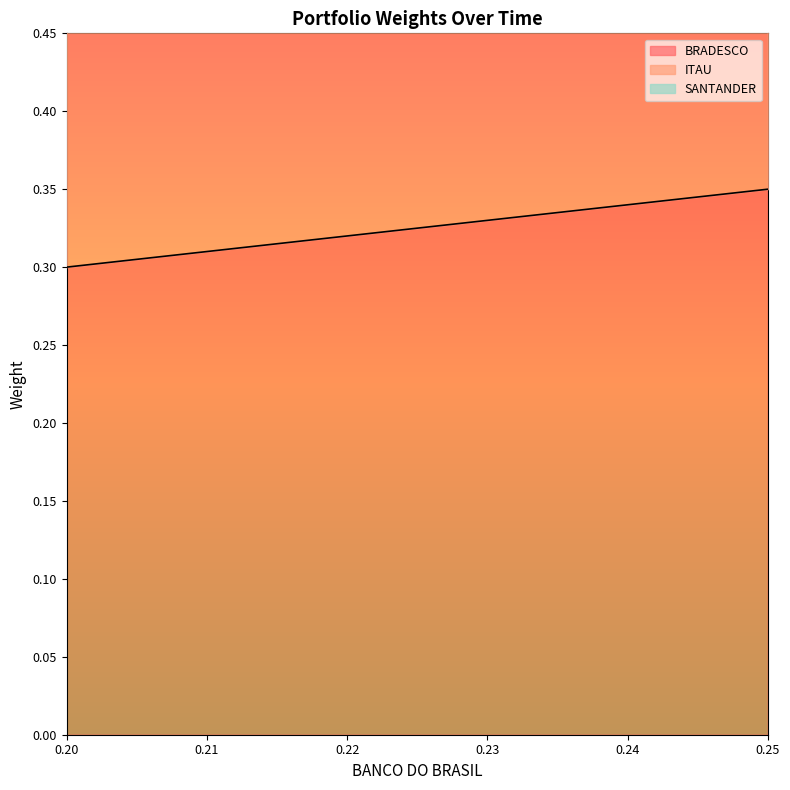

True or false: ITAU and BRADESCO intersect in this chart.

False